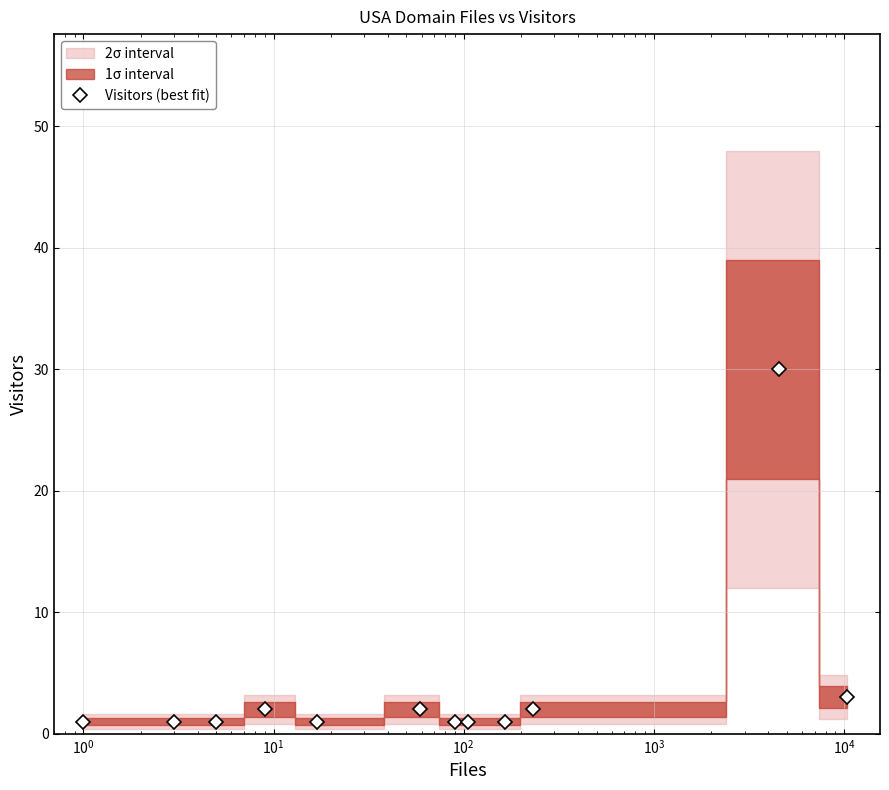

Count the number of values greater than 1.

5